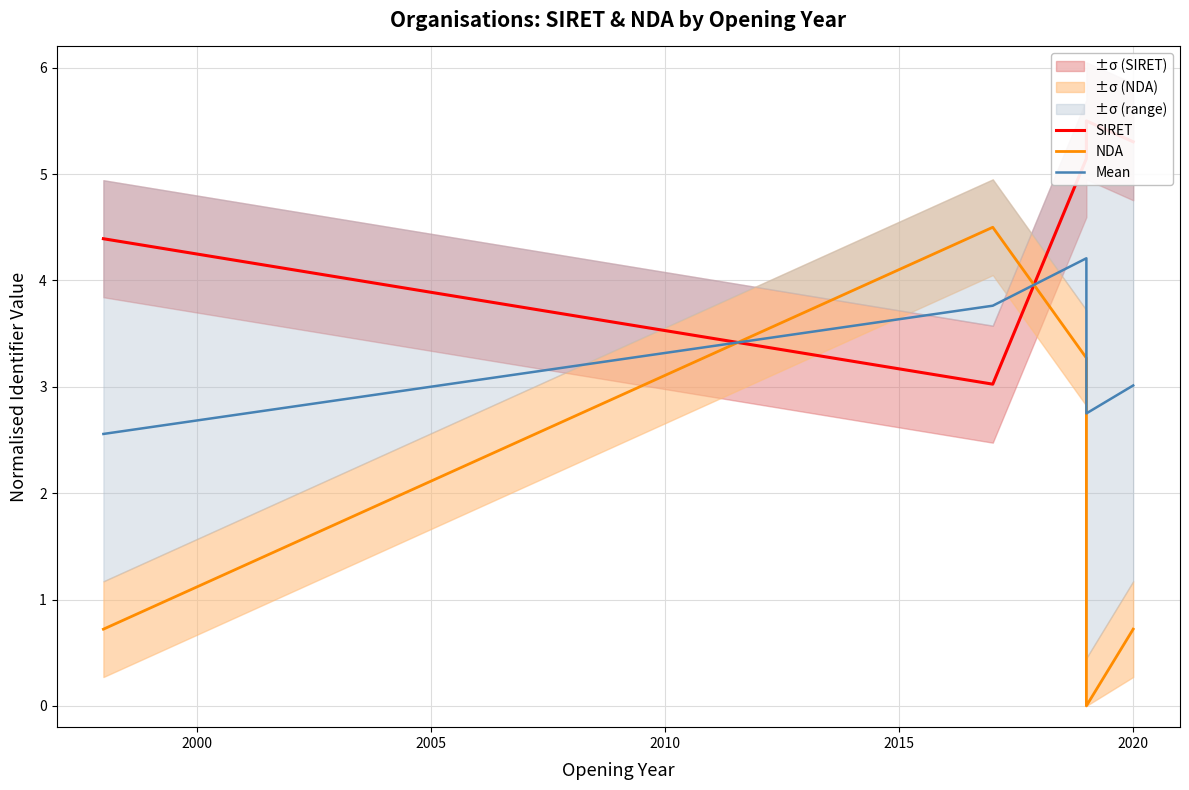

True or false: Mean and SIRET cross at least once.

True